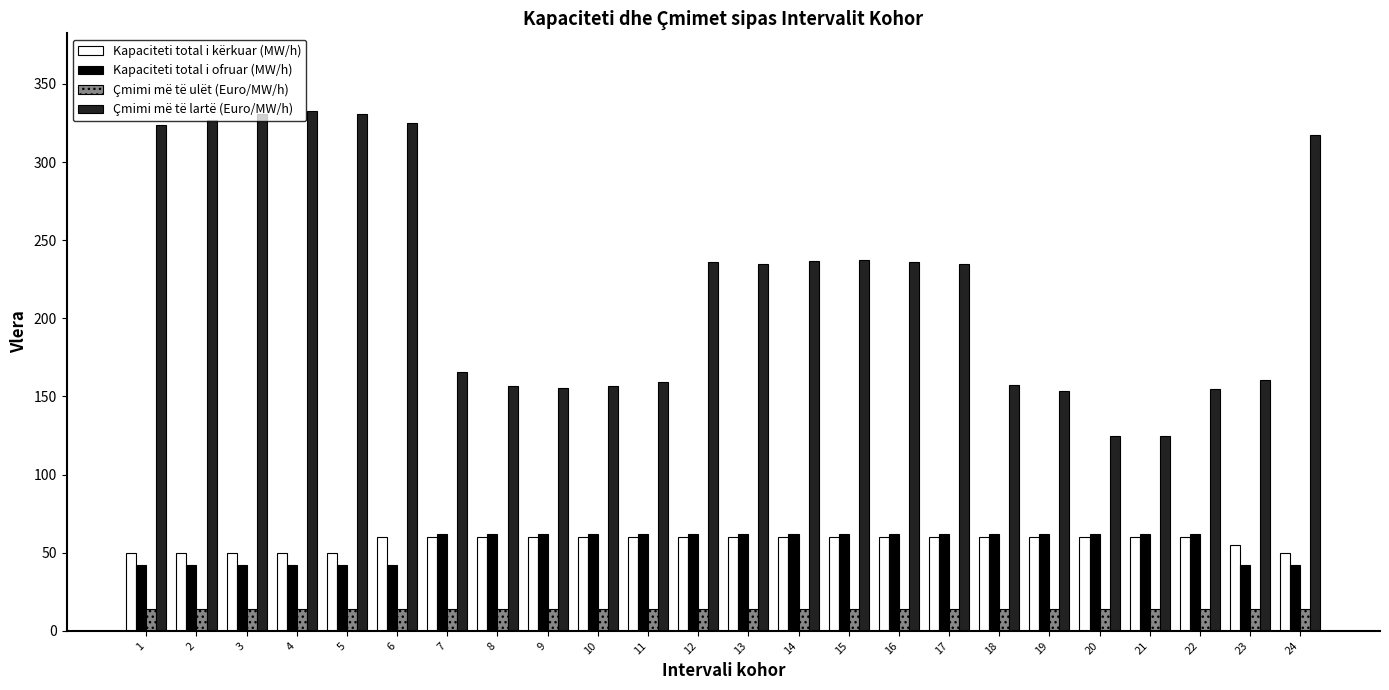

What is the value of the Çmimi më të ulët (Euro/MW/h) bar at the 6th from the left?

13.9